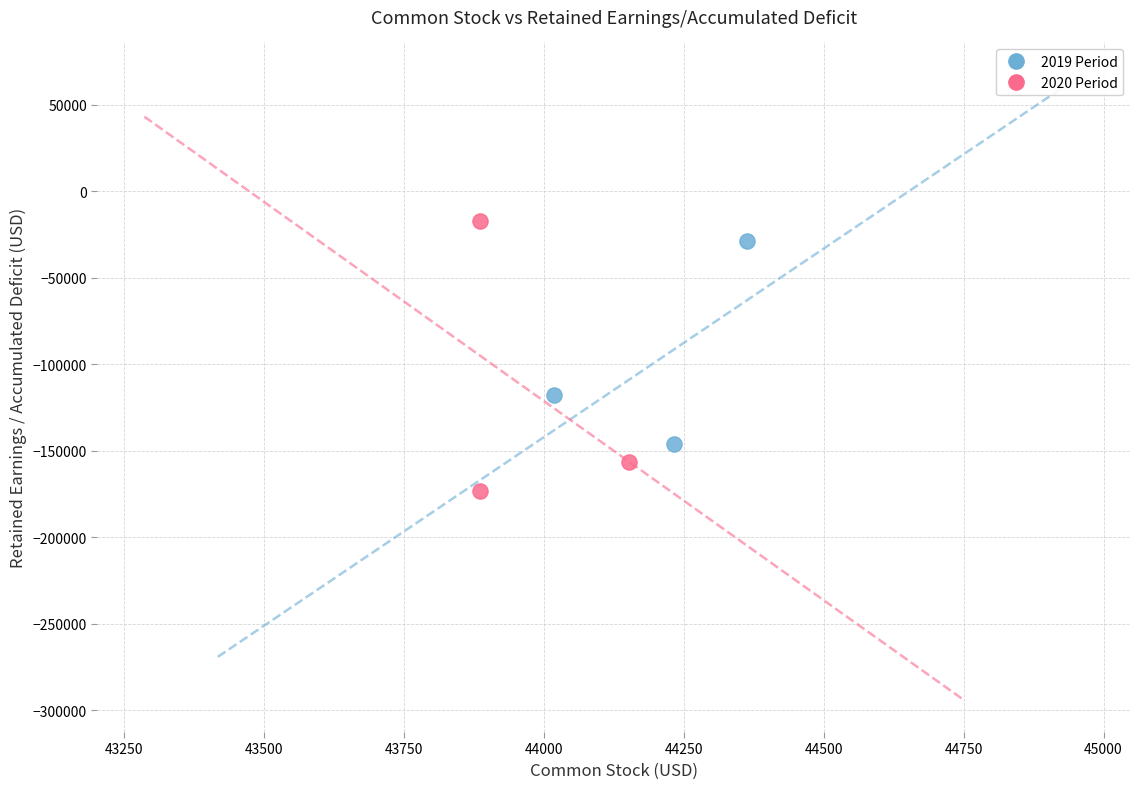

Which series contains the lowest Y value?

2020 Period